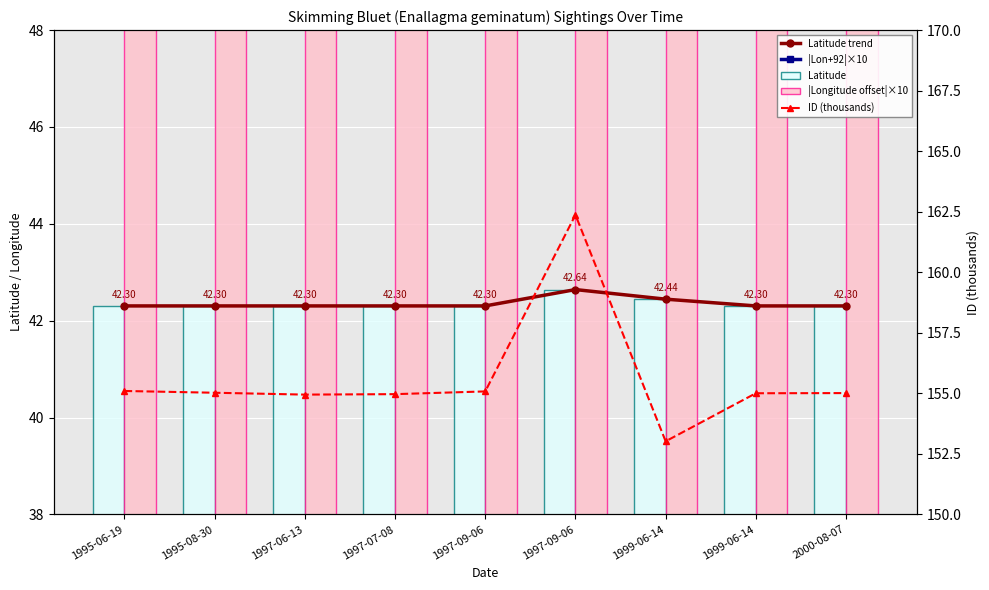

How many distinct data groups are displayed?

5